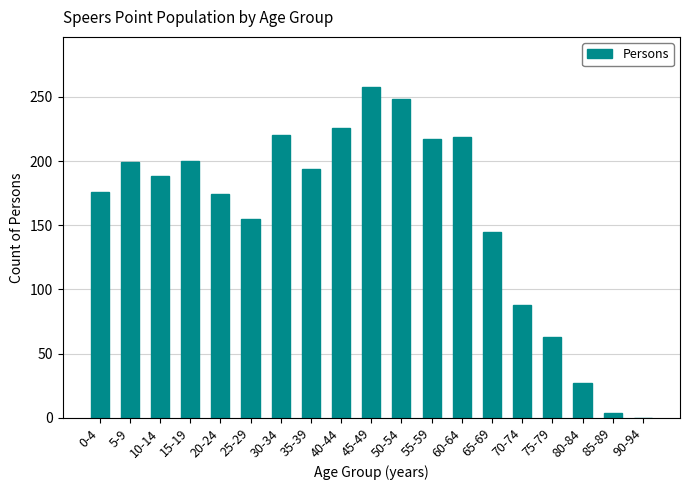

What is the change in value from 35-39 to 90-94?

-194